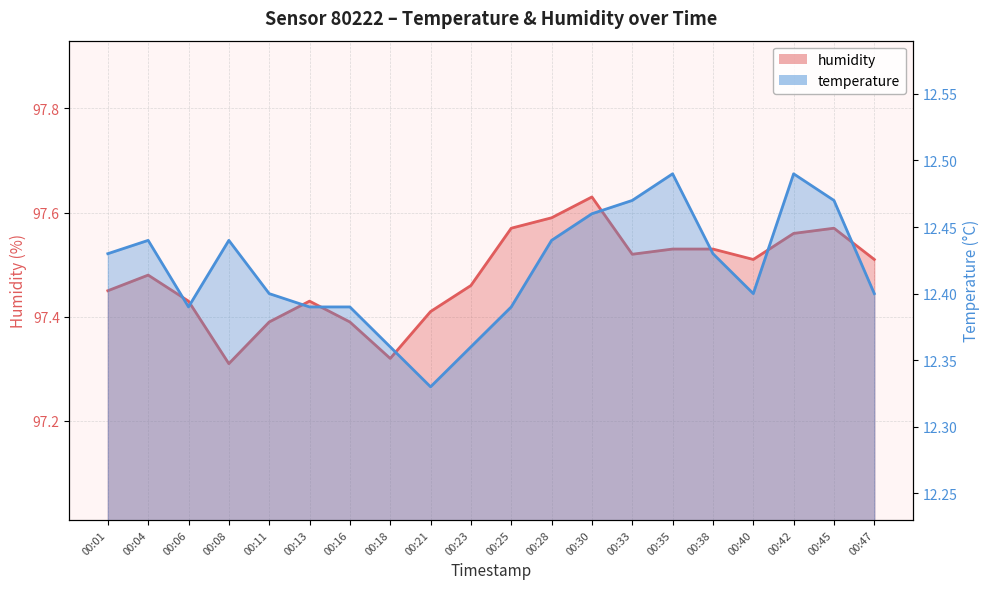

Rank the series by their average value, from lowest to highest.

temperature, humidity